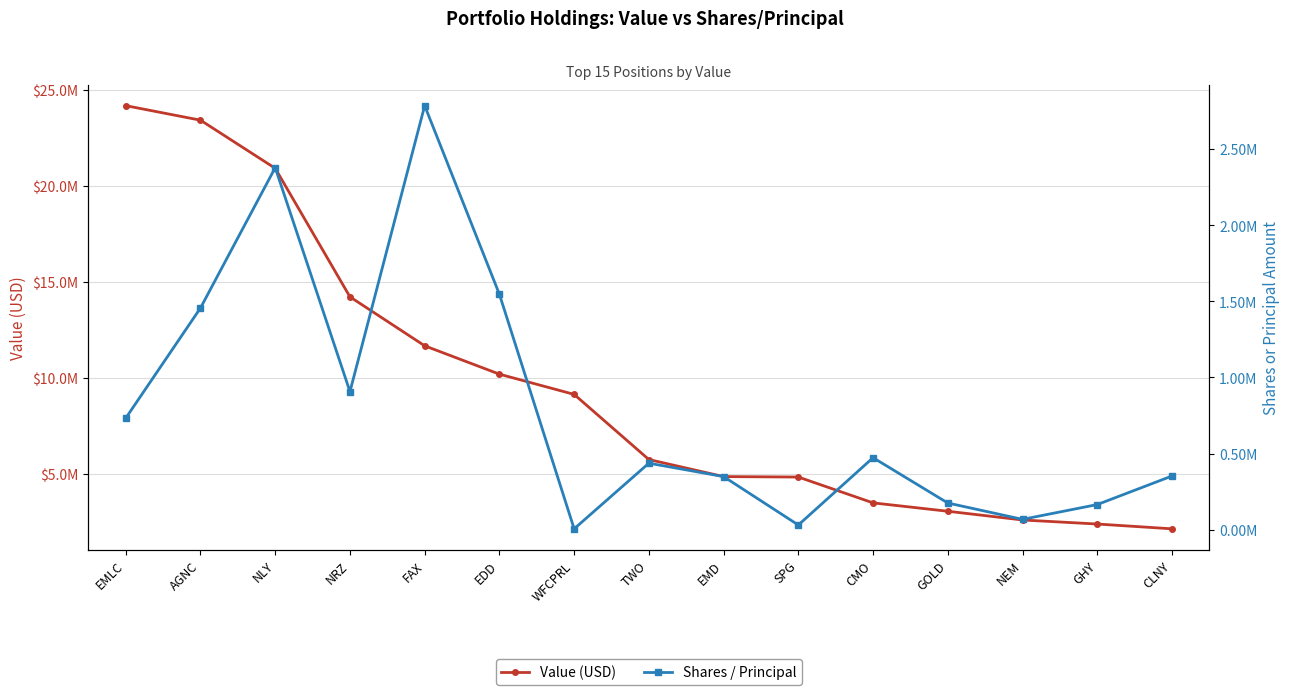

What is the difference between the highest and lowest values at NRZ?

13315000